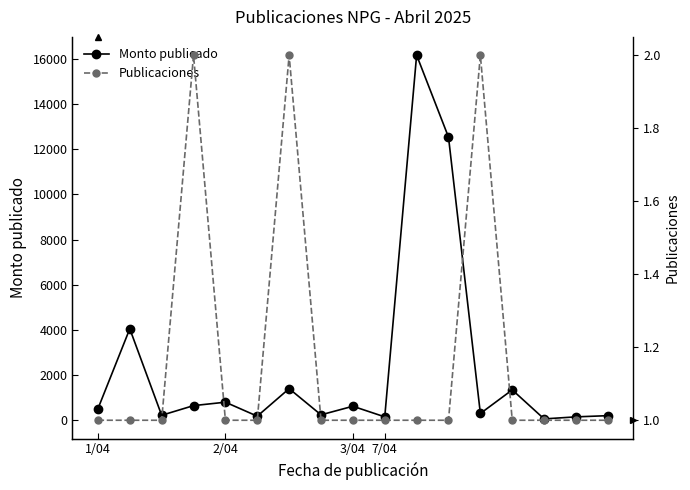

What is the approximate value of Monto publicado at 10?

16170.0